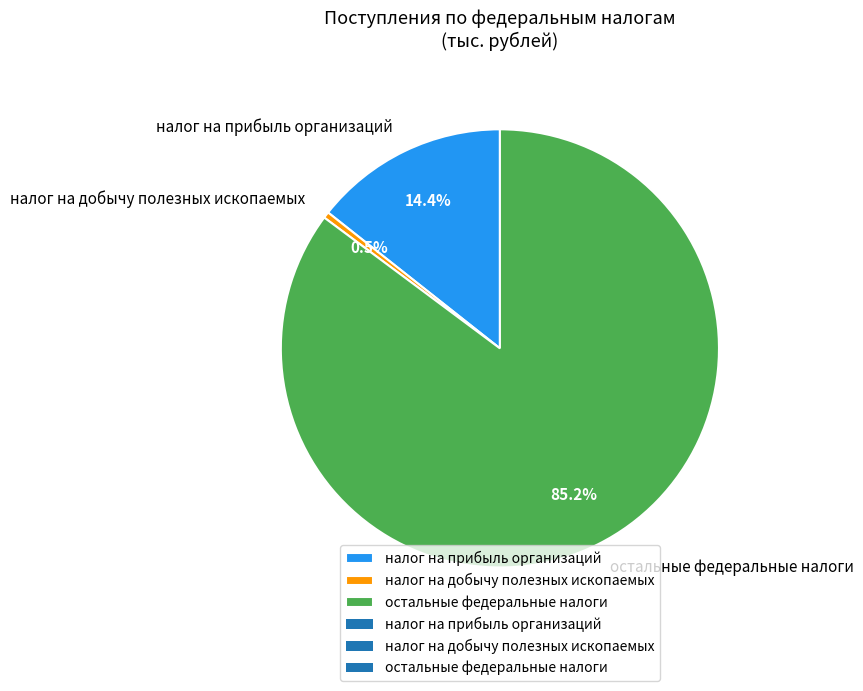

Between остальные федеральные налоги and налог на добычу полезных ископаемых, which is larger?

остальные федеральные налоги